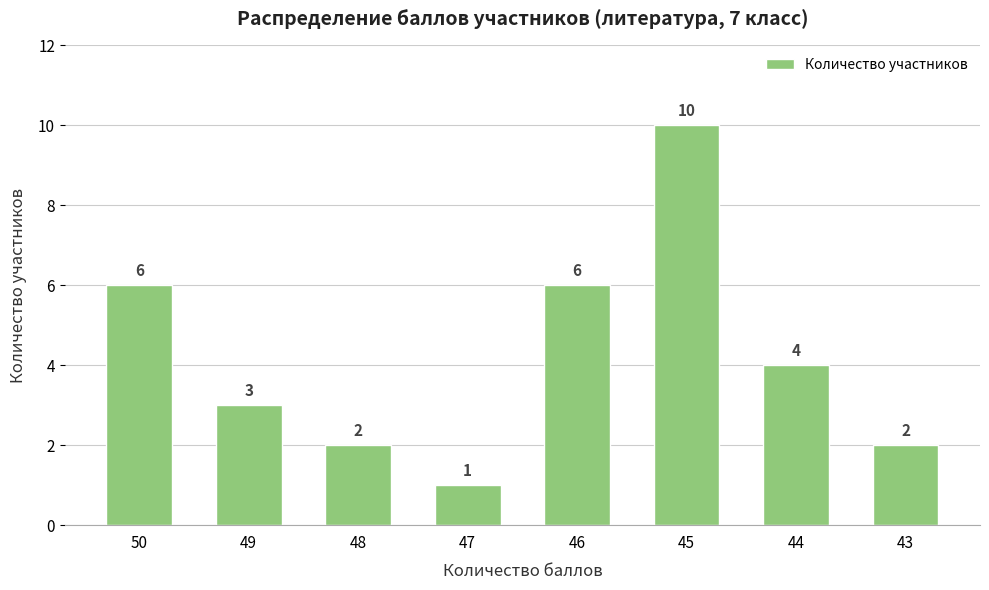

What is the ratio of the value at 43 to the value at 50?

0.3